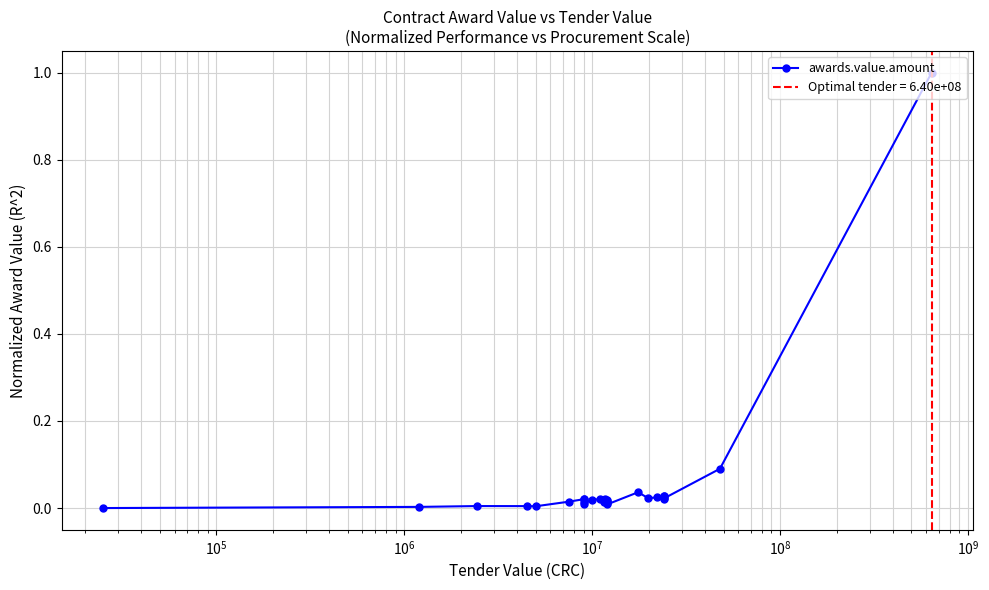

Is it true that the value at $\mathdefault{10^{6}}$ is 0.0?

True